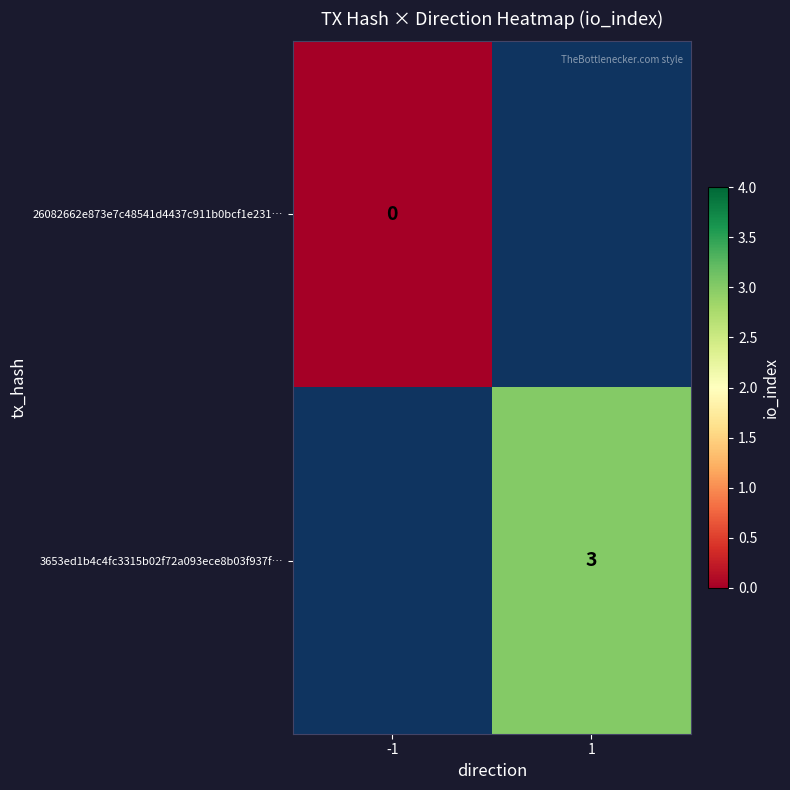

Which has a higher value, -1 or 1?

1